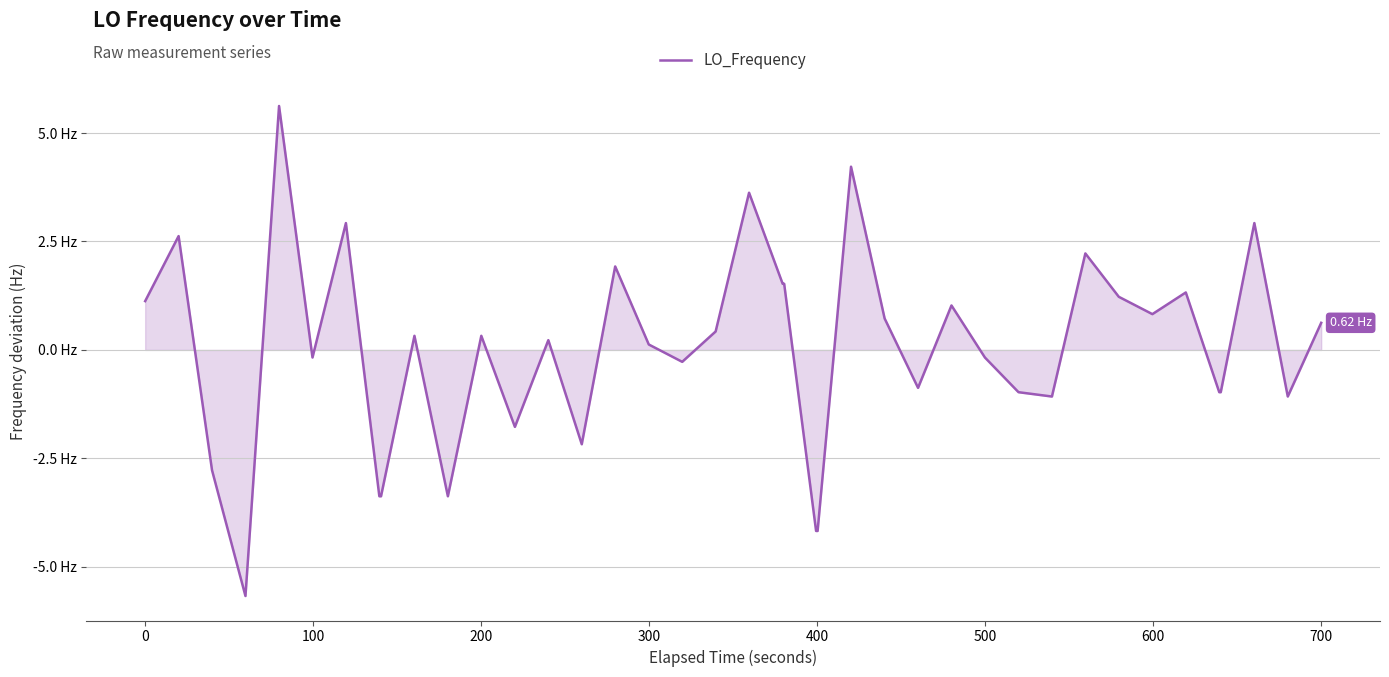

What is the value of the 29th point from the left?

-0.2